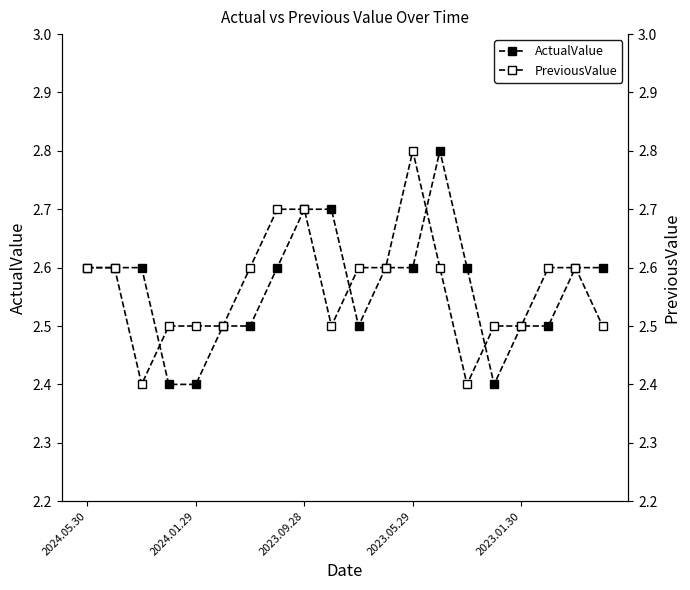

Does the chart have visible grid lines?

No